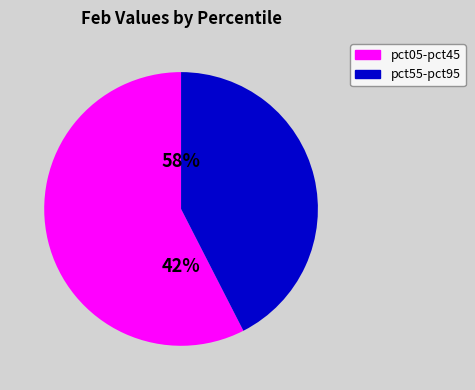

Is it true that pct95 is 14% of the pie?

False